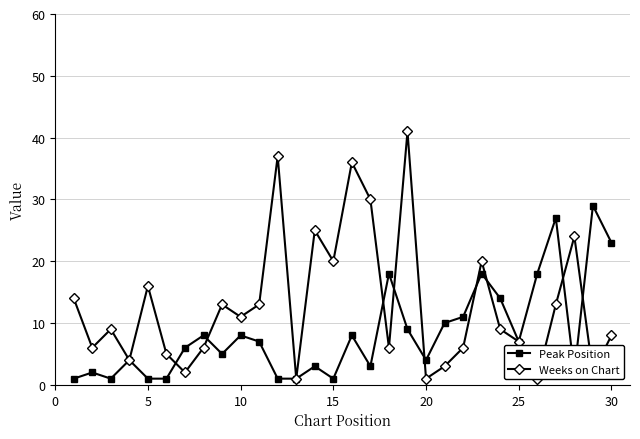

How many interior local valleys does the Weeks on Chart series have?

10